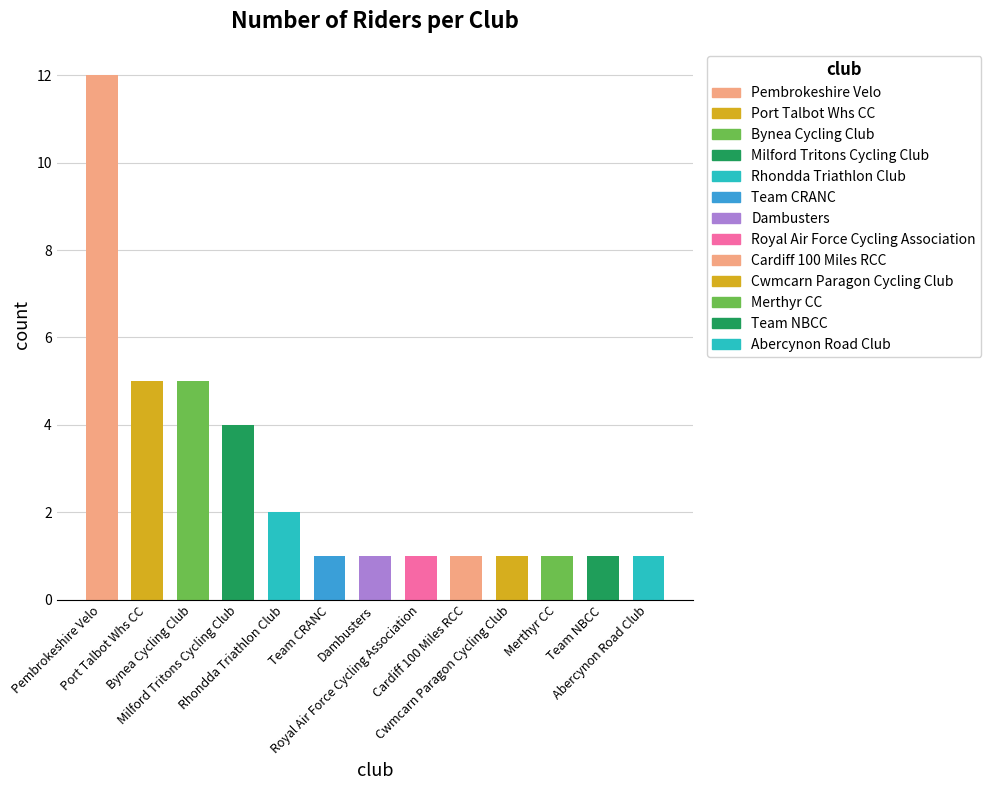

Which has a higher value, Pembrokeshire Velo or Team CRANC?

Pembrokeshire Velo